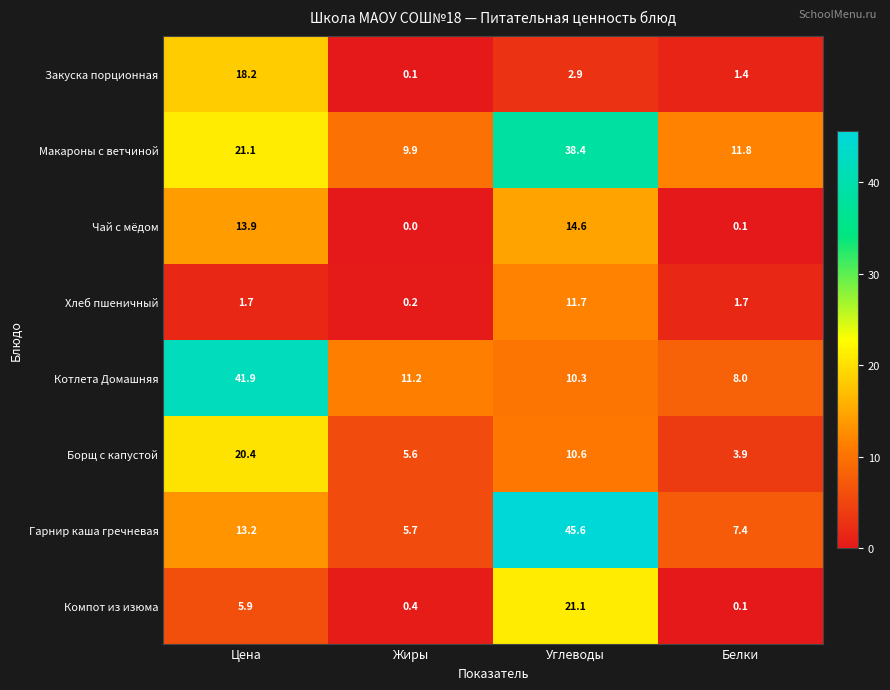

Which series has the widest spread of values?

Гарнир каша гречневая